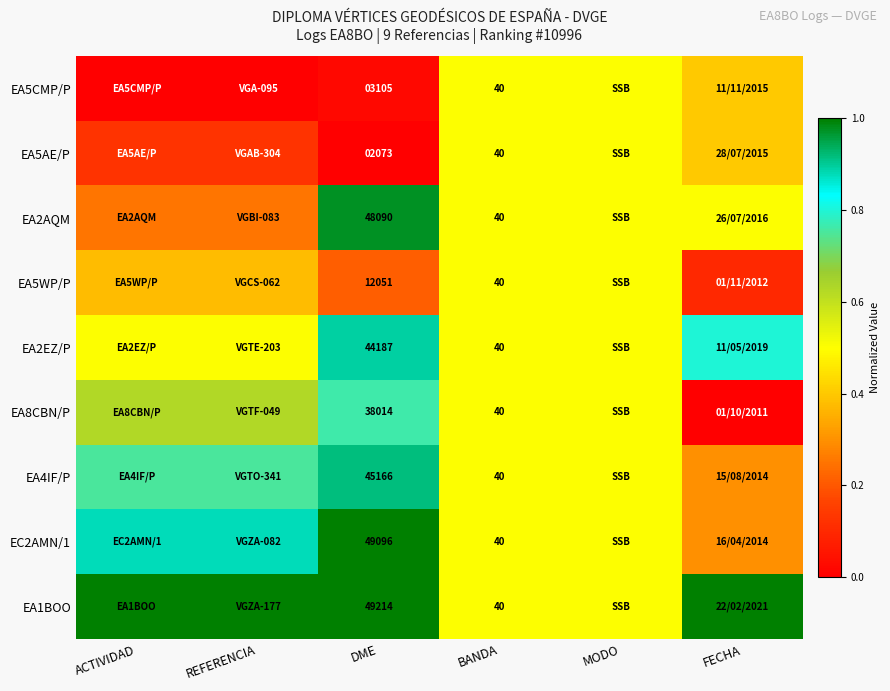

Read the EC2AMN/1 value at REFERENCIA.

0.9